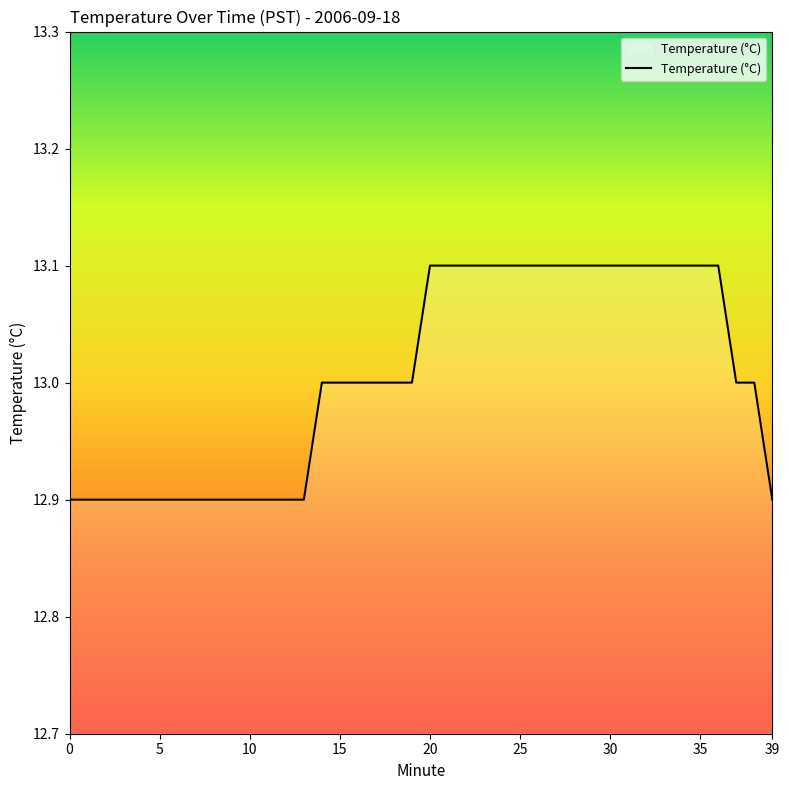

What is the minimum value shown in the chart?

12.9